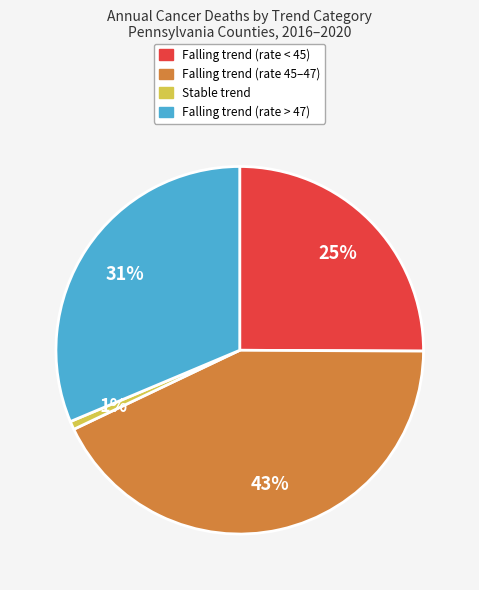

To the nearest percent, what is the average slice percentage?

25%